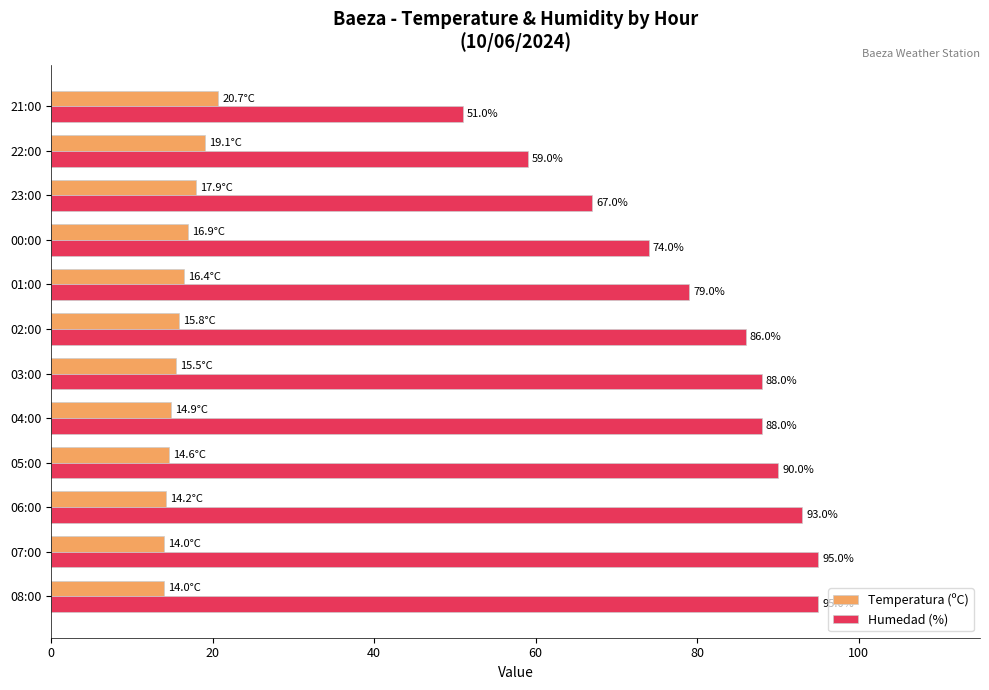

What is the difference between the maximum and minimum values in the Humedad (%) series?

44.0